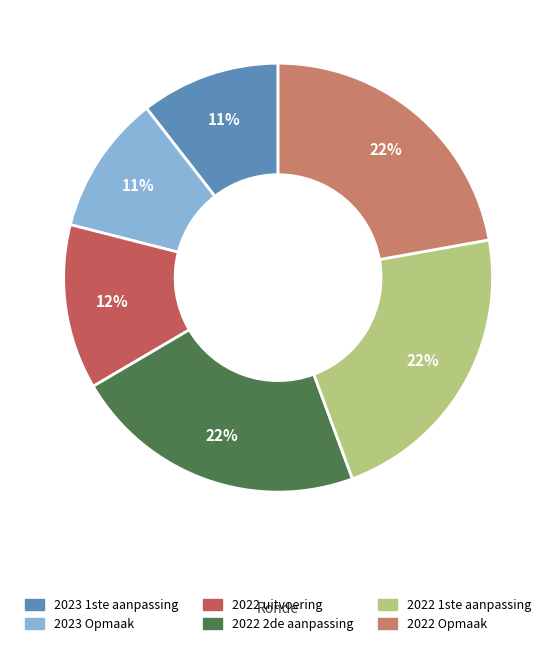

Count the number of slices in the pie.

6